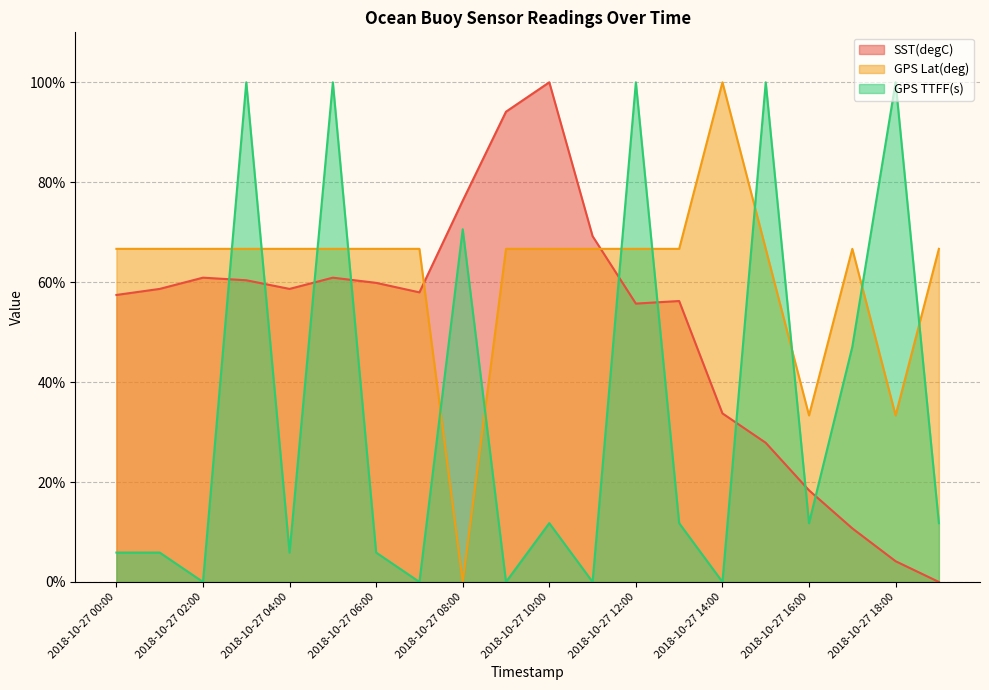

Reading right to left, what are all the values shown in this chart?

SST(degC): 2018-10-27 19:00=0.0	2018-10-27 18:00=4.2	2018-10-27 17:00=10.7	2018-10-27 16:00=18.3	2018-10-27 15:00=27.9	2018-10-27 14:00=33.7	2018-10-27 13:00=56.2	2018-10-27 12:00=55.7	2018-10-27 11:00=69.2	2018-10-27 10:00=100.0	2018-10-27 09:00=94.1	2018-10-27 08:00=76.3	2018-10-27 07:00=58.0	2018-10-27 06:00=59.9	2018-10-27 05:00=60.9	2018-10-27 04:00=58.7	2018-10-27 03:00=60.4	2018-10-27 02:00=60.9	2018-10-27 01:00=58.7	2018-10-27 00:00=57.4
GPS Lat(deg): 2018-10-27 19:00=66.7	2018-10-27 18:00=33.3	2018-10-27 17:00=66.7	2018-10-27 16:00=33.3	2018-10-27 15:00=66.7	2018-10-27 14:00=100.0	2018-10-27 13:00=66.7	2018-10-27 12:00=66.7	2018-10-27 11:00=66.7	2018-10-27 10:00=66.7	2018-10-27 09:00=66.7	2018-10-27 08:00=0.0	2018-10-27 07:00=66.7	2018-10-27 06:00=66.7	2018-10-27 05:00=66.7	2018-10-27 04:00=66.7	2018-10-27 03:00=66.7	2018-10-27 02:00=66.7	2018-10-27 01:00=66.7	2018-10-27 00:00=66.7
GPS TTFF(s): 2018-10-27 19:00=11.8	2018-10-27 18:00=100.0	2018-10-27 17:00=47.1	2018-10-27 16:00=11.8	2018-10-27 15:00=100.0	2018-10-27 14:00=0.0	2018-10-27 13:00=11.8	2018-10-27 12:00=100.0	2018-10-27 11:00=0.0	2018-10-27 10:00=11.8	2018-10-27 09:00=0.0	2018-10-27 08:00=70.6	2018-10-27 07:00=0.0	2018-10-27 06:00=5.9	2018-10-27 05:00=100.0	2018-10-27 04:00=5.9	2018-10-27 03:00=100.0	2018-10-27 02:00=0.0	2018-10-27 01:00=5.9	2018-10-27 00:00=5.9